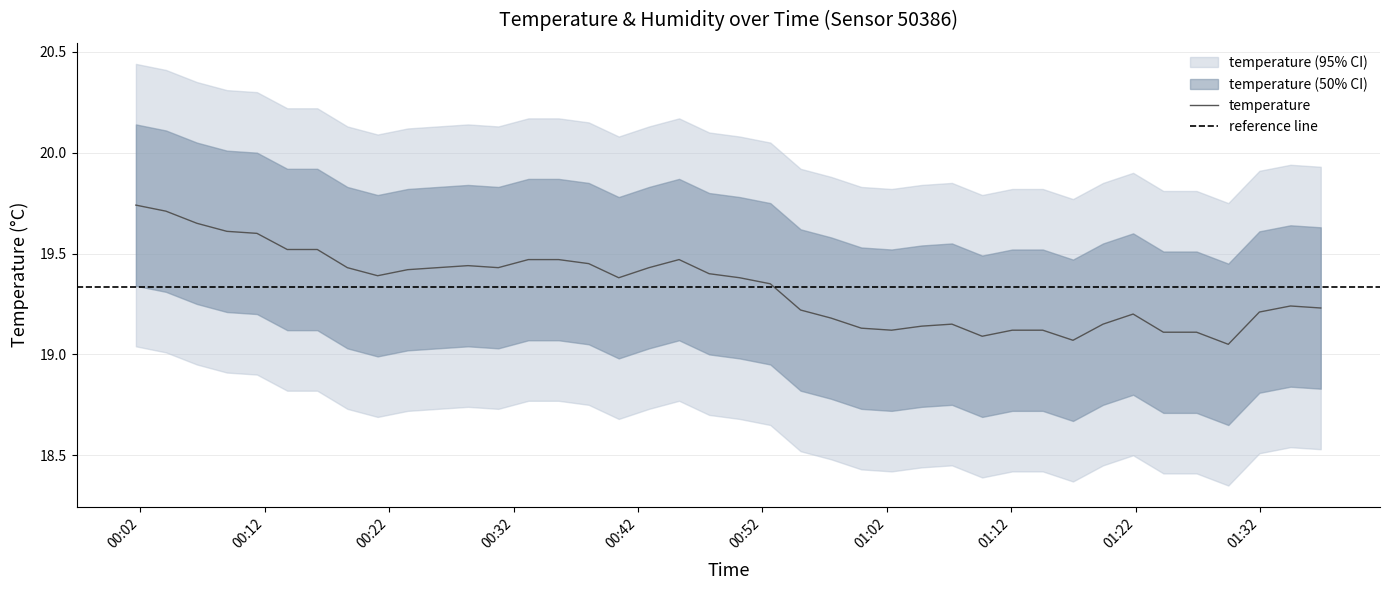

Where is the first local minimum?

2023-07-30T00:21:04